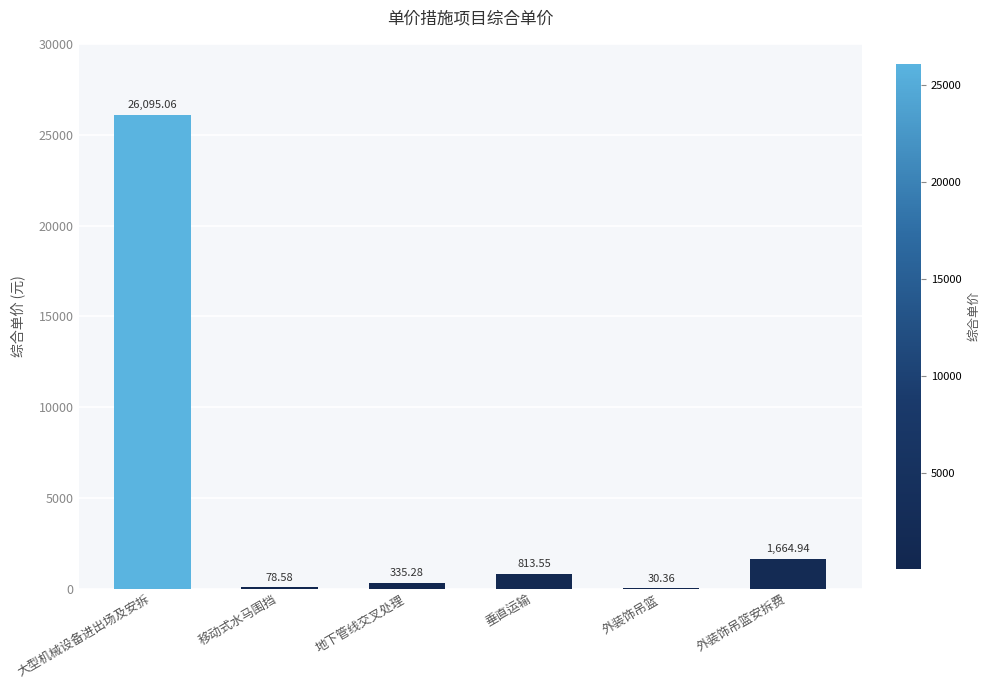

At which label does the data first exceed 813?

大型机械设备进出场及安拆